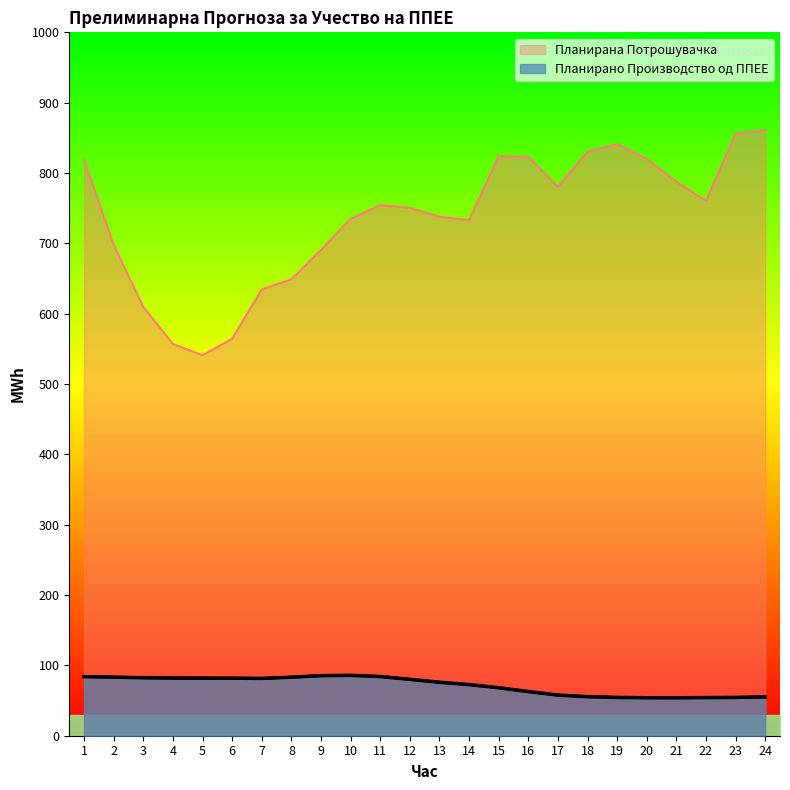

List the series in order of their overall mean, highest first.

Планирана Потрошувачка, Планирано Производство од ППЕЕ